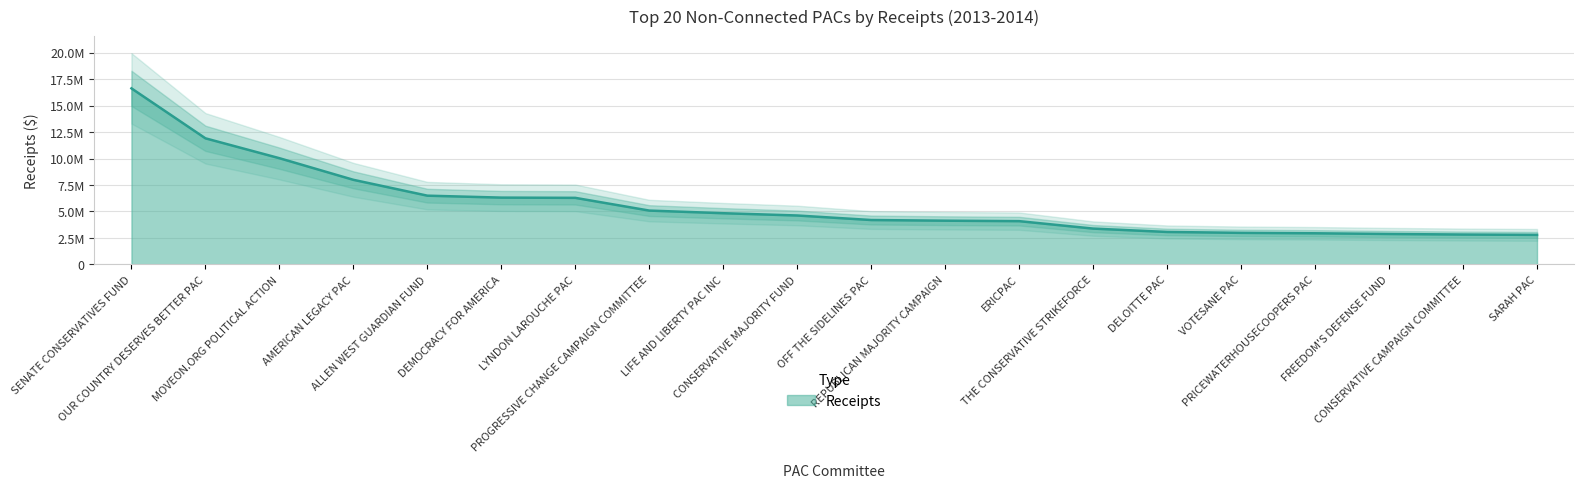

Which category has the highest value across all series?

SENATE CONSERVATIVES FUND